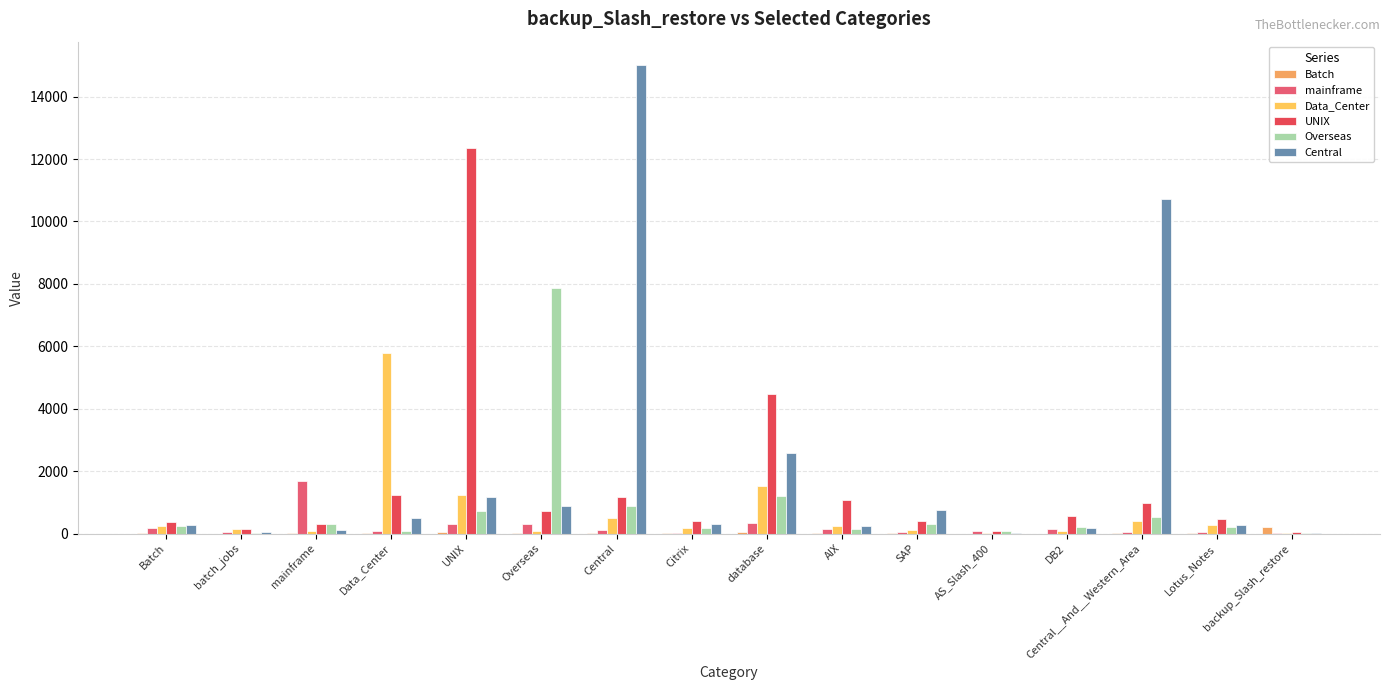

Count the number of categories in the chart.

16